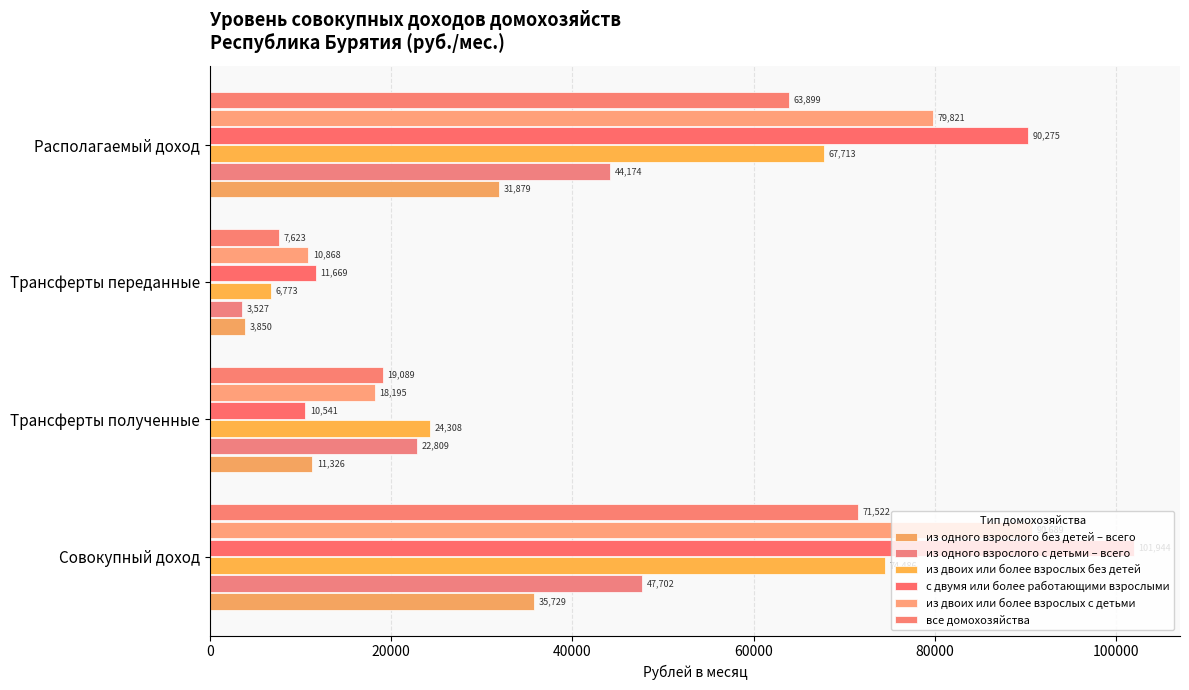

What is the lowest value of the с двумя или более работающими взрослыми series?

10540.9